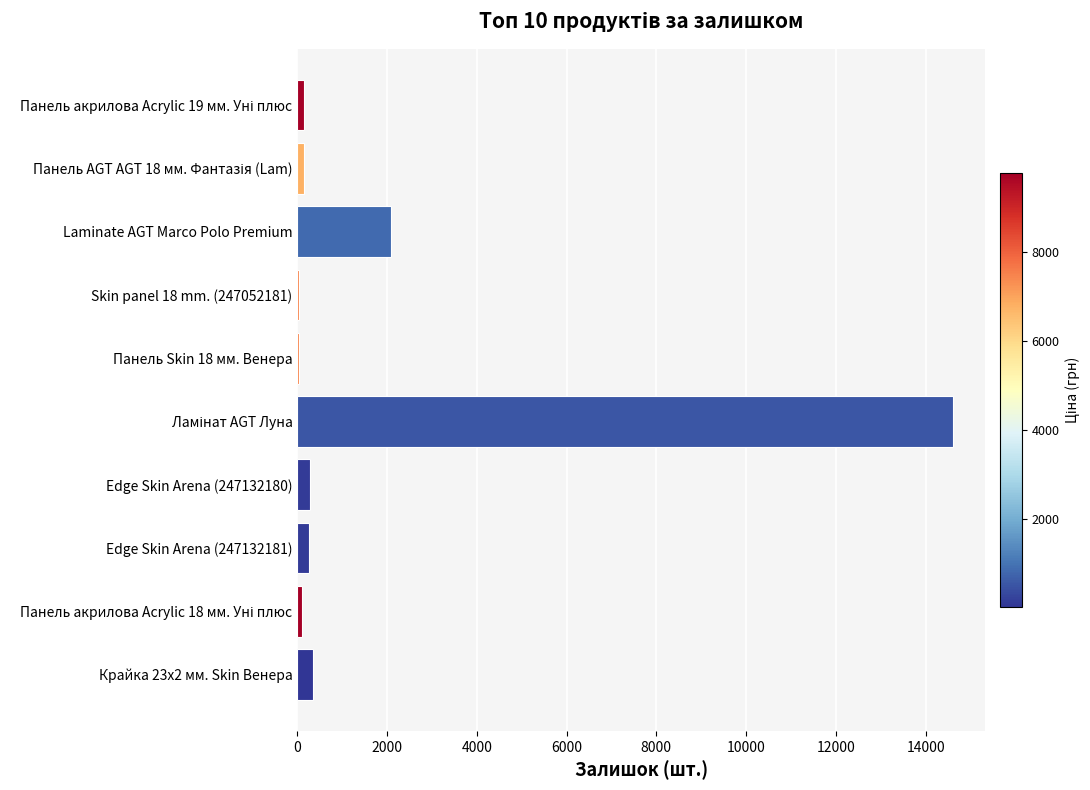

How many categories are shown in the chart?

10